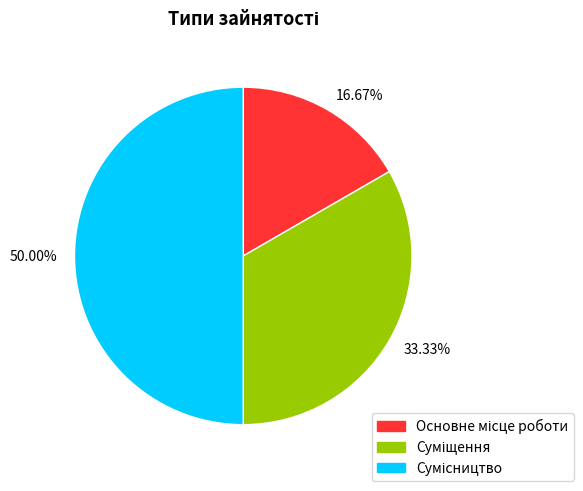

Is 33.33% the majority of the pie?

No